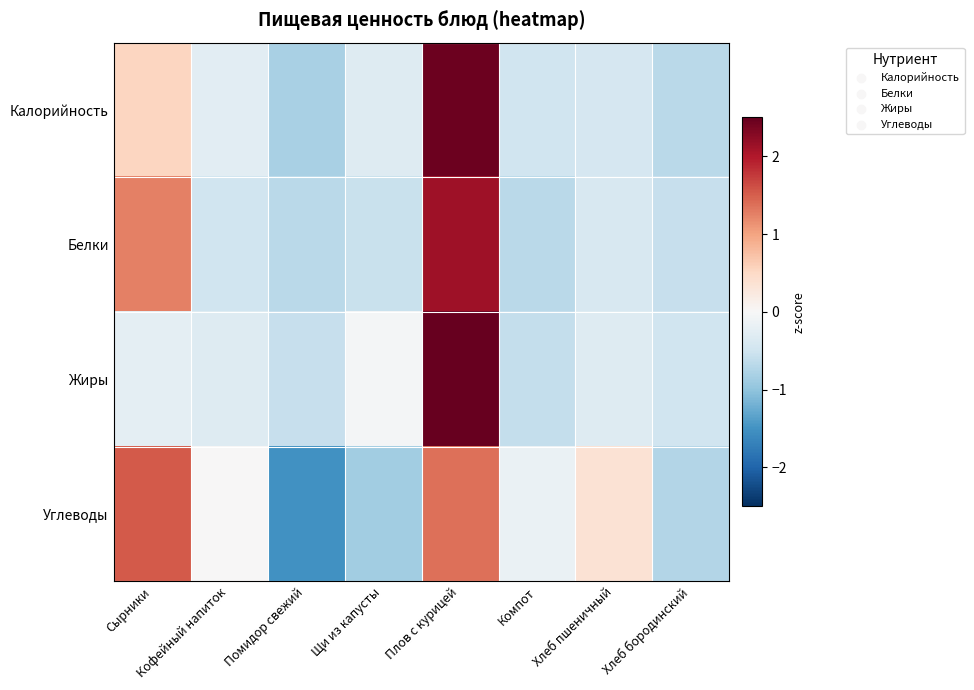

Rank the series at Хлеб бородинский from highest to lowest value.

Жиры, Белки, Калорийность, Углеводы